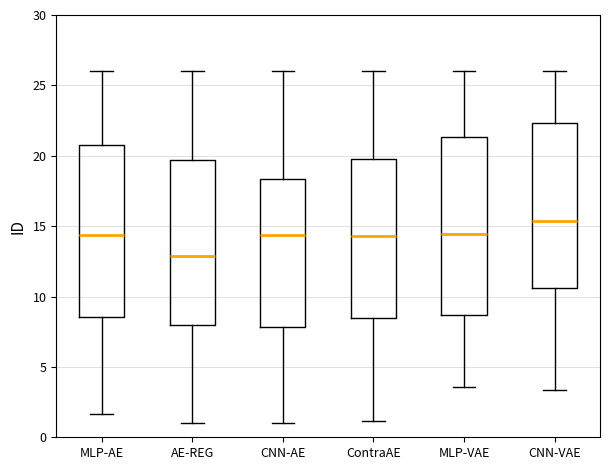

Which box's median line is the highest?

CNN-VAE